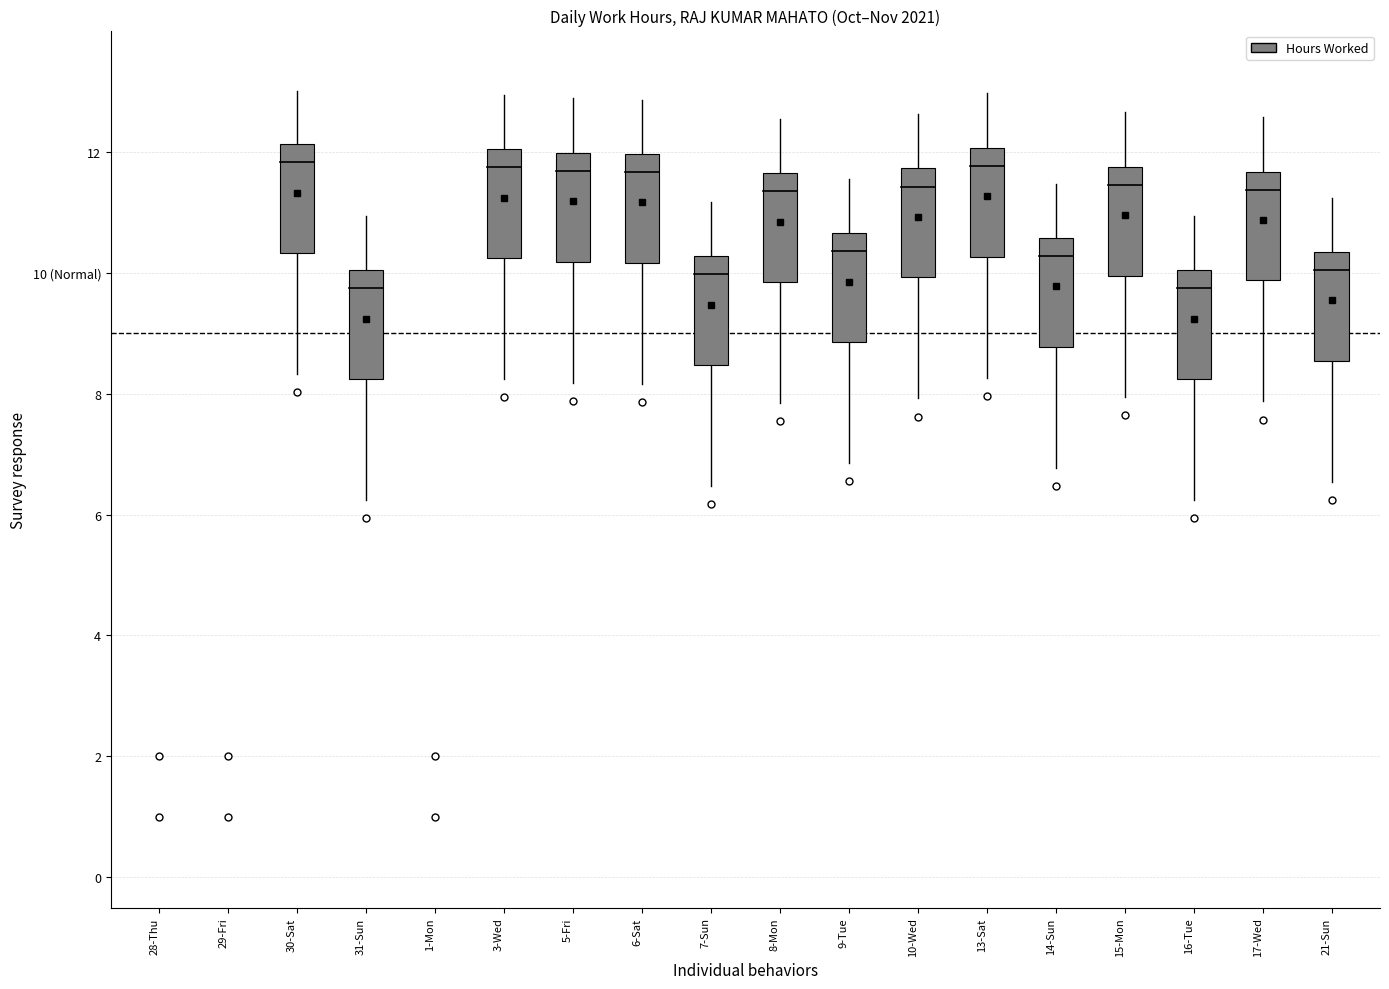

True or false: Break Total and Hours Worked intersect in this chart.

False